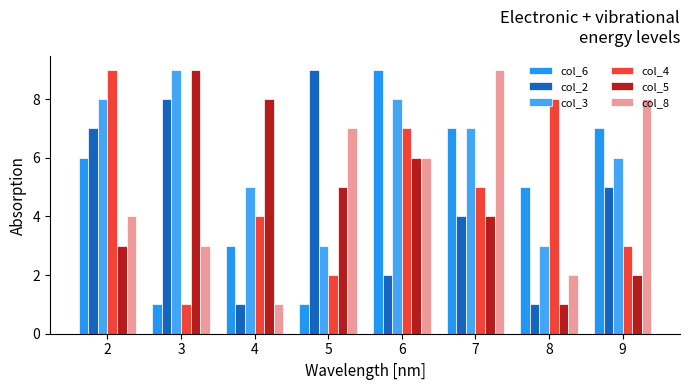

At which label does col_2 reach its peak?

5